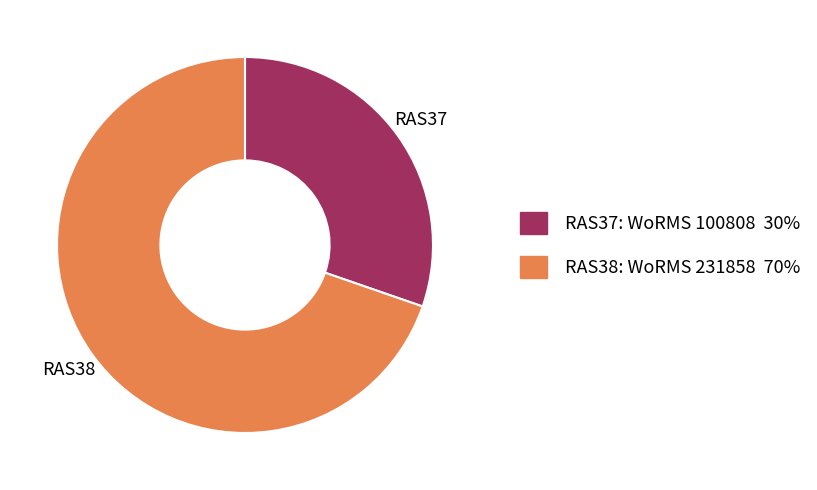

Which category has the biggest portion of the pie?

RAS38